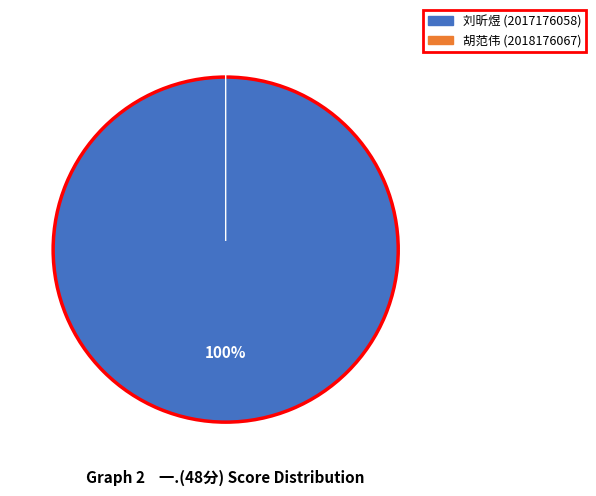

What is the change in value from 2017176058 to 2018176067?

-45